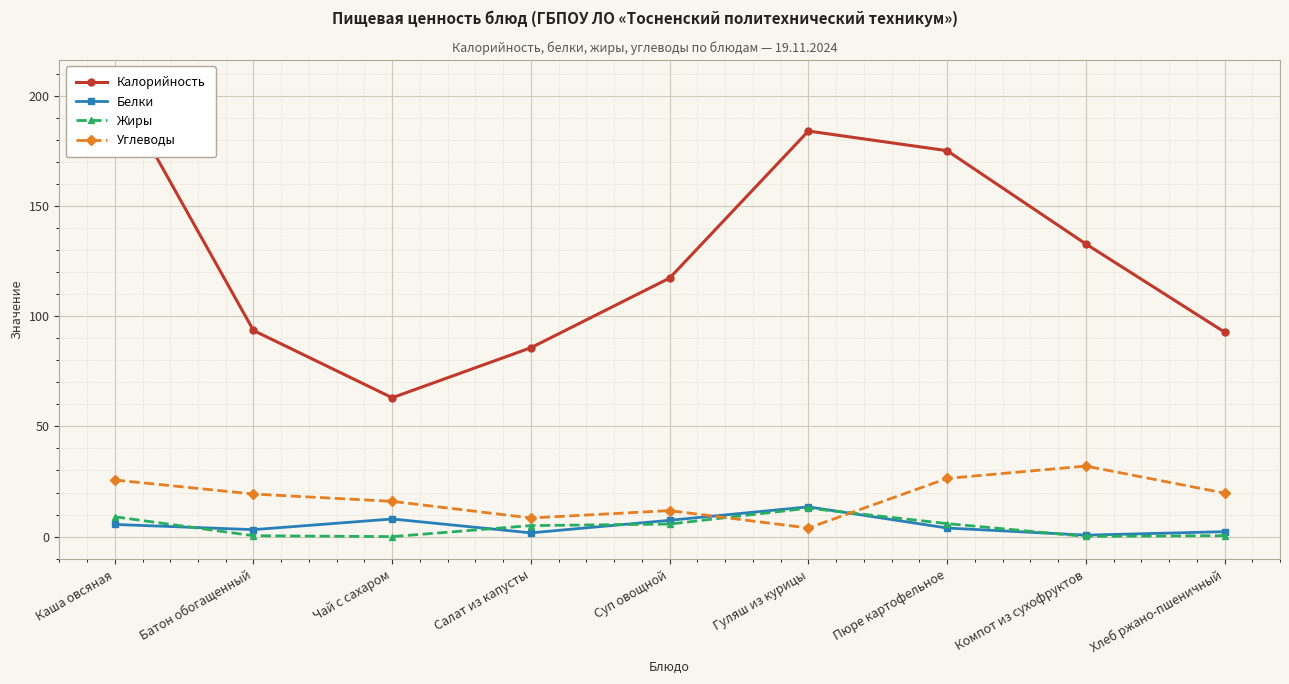

Where is the first local minimum for Жиры?

Чай с сахаром